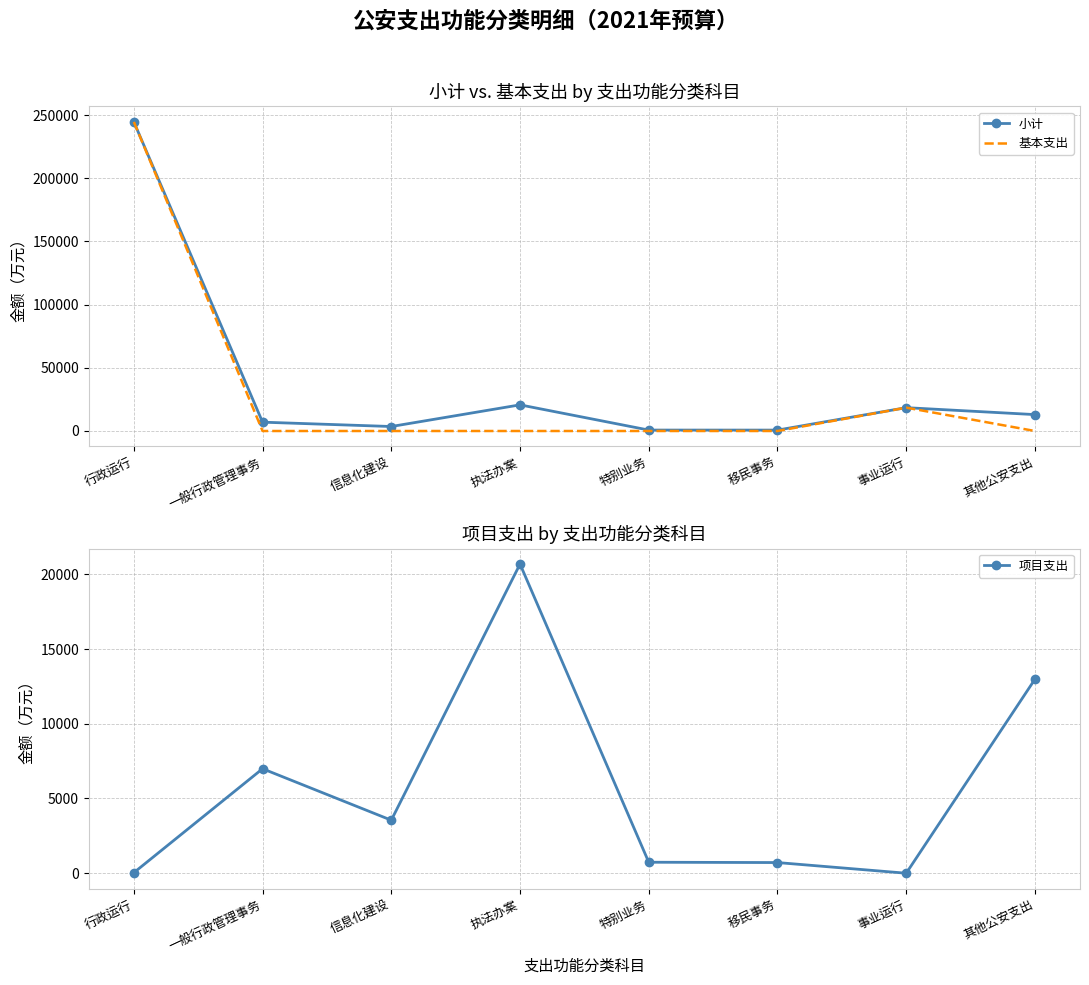

What is the sum of all 项目支出 values?

45687.4